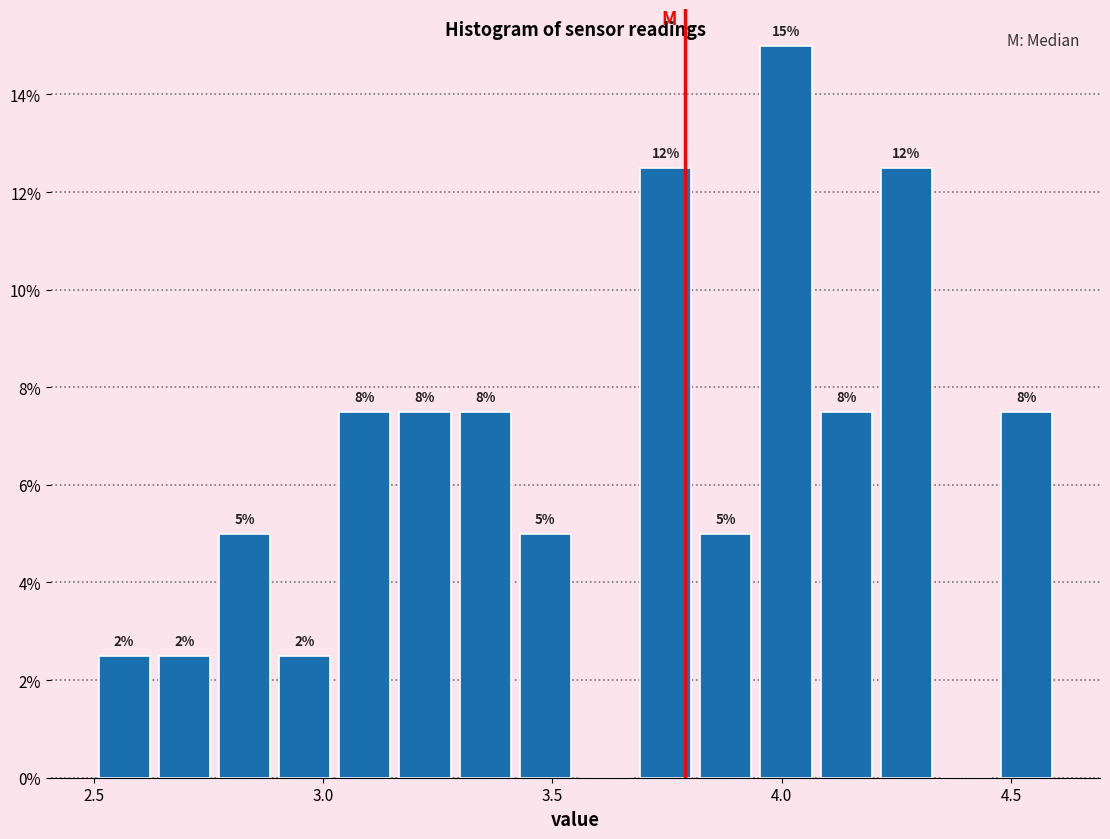

Read against the x-axis, roughly where is the centre of the tallest bar?

4.00